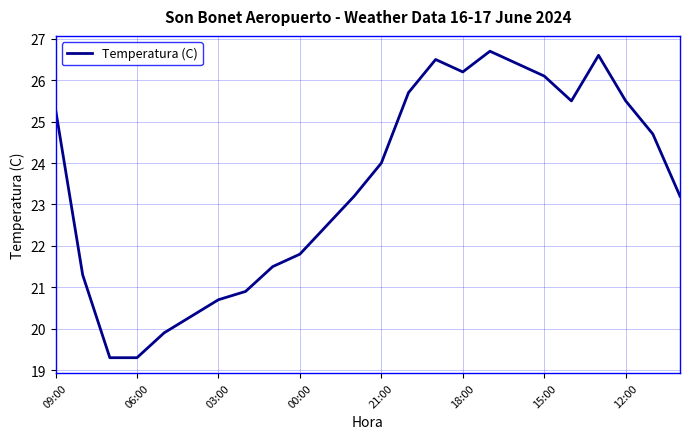

What is the greatest value displayed?

26.7